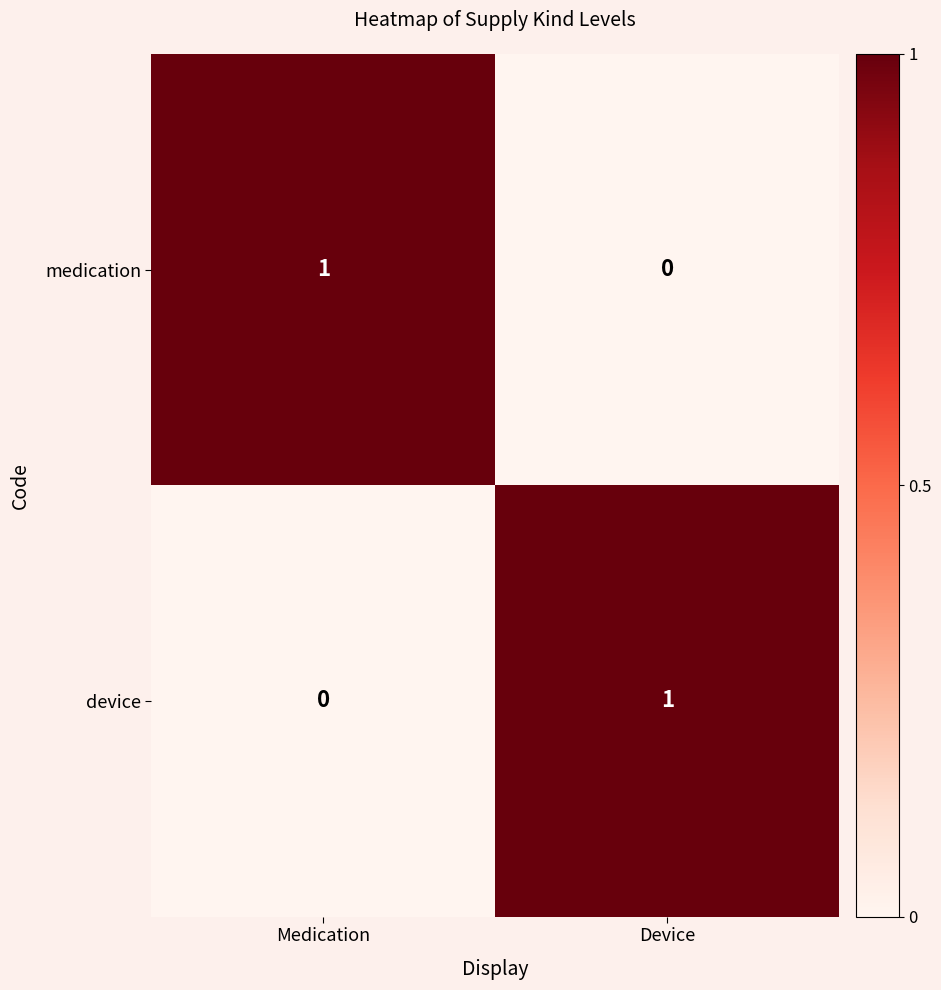

Is it true that medication equals 1 at Medication?

True